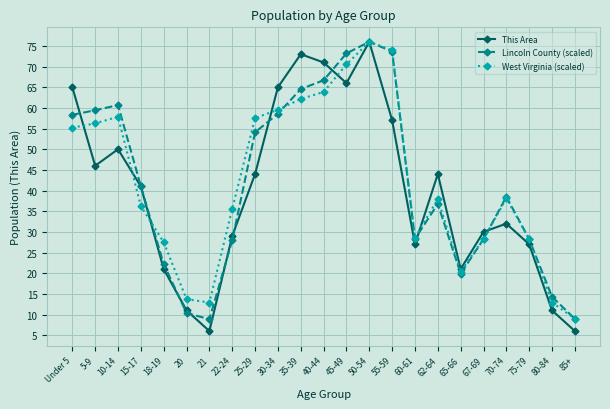

Which label corresponds to the largest value in the chart?

50-54